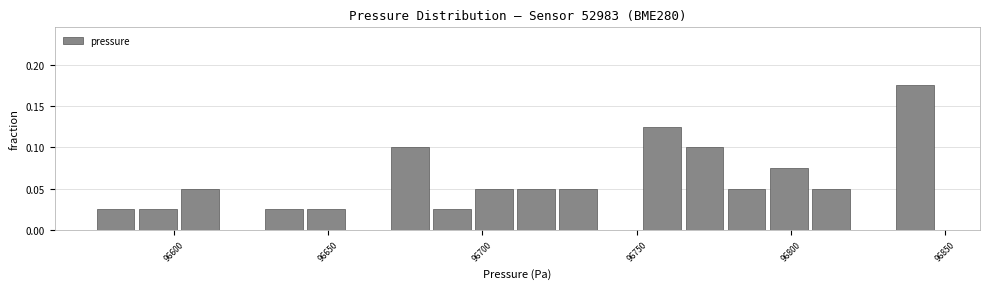

Around what value on the x-axis is the tallest bar? Give the approximate position of its centre, as read against the axis.

96840